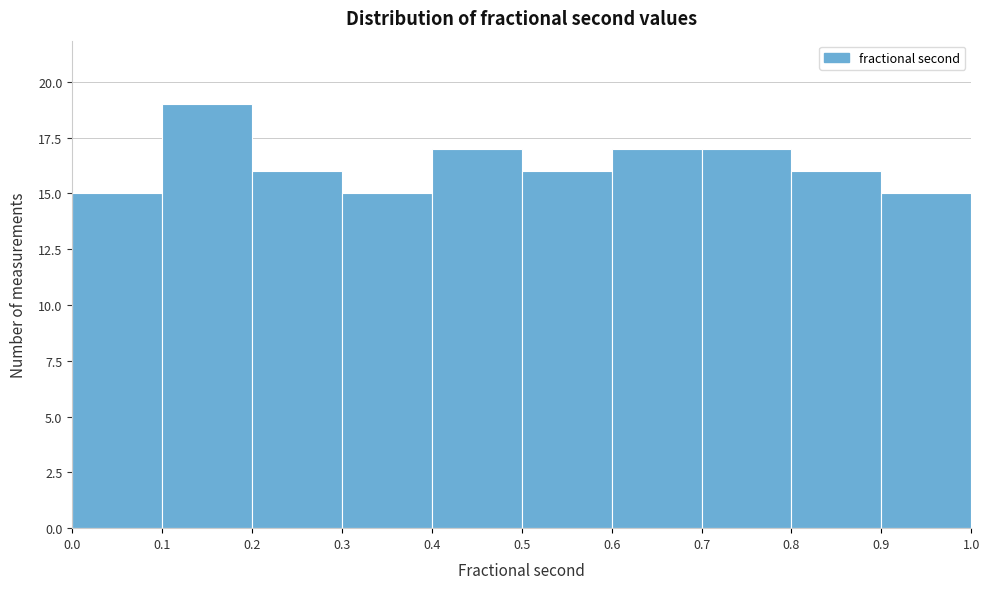

Reading left to right, list every bar in this chart as the range it spans on the x-axis followed by its height. The values are not printed on the chart, so give them approximately, as read against the axis.

0.0 to 0.1: 15
0.1 to 0.2: 19
0.2 to 0.3: 16
0.3 to 0.4: 15
0.4 to 0.5: 17
0.5 to 0.6: 16
0.6 to 0.7: 17
0.7 to 0.8: 17
0.8 to 0.9: 16
0.9 to 1.0: 15